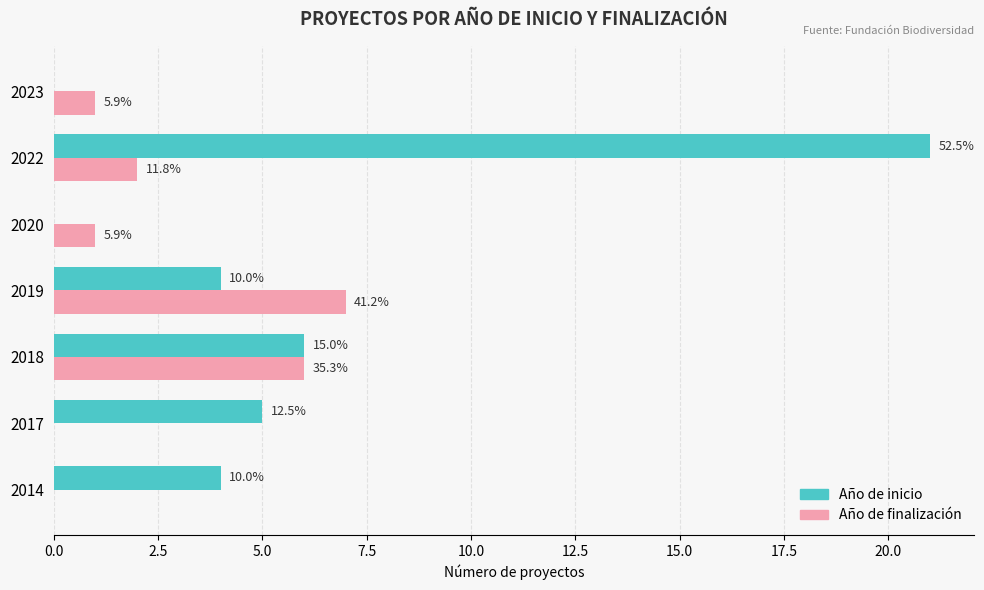

What are all the series names shown in the legend?

Año de inicio, Año de finalización